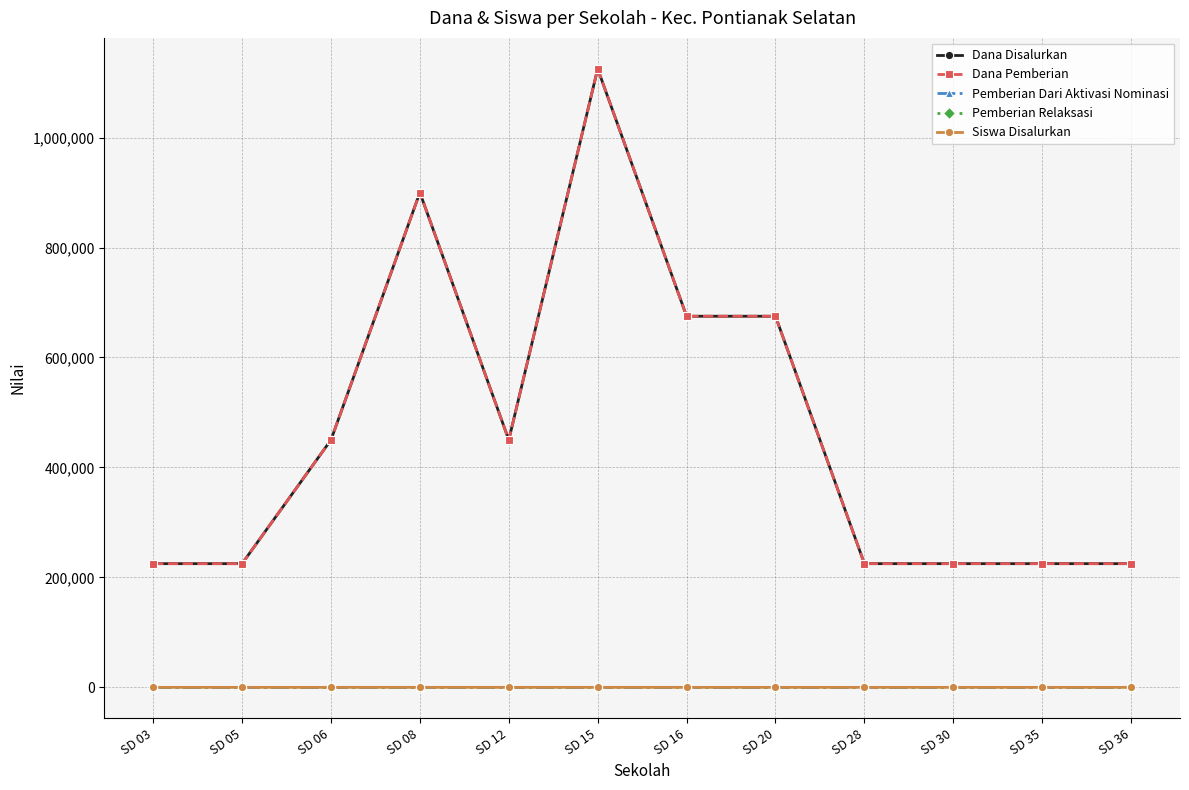

Does the chart have visible grid lines?

Yes